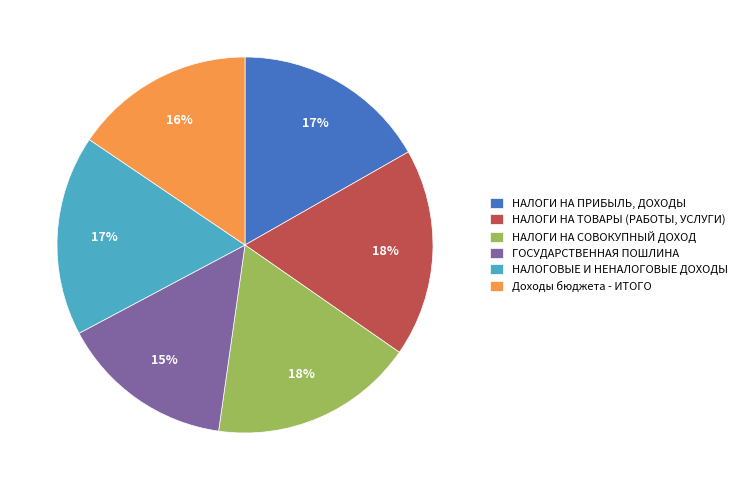

Is there any slice that represents more than half of the pie?

No